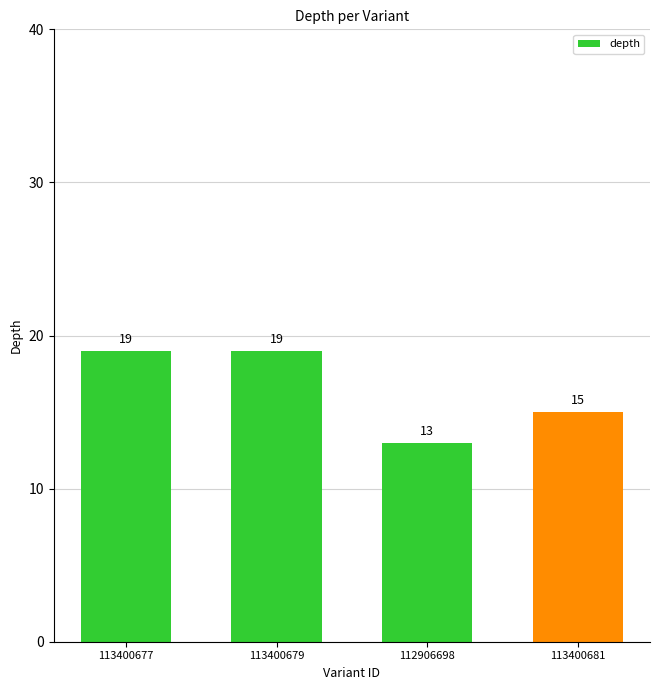

Approximately how many times larger is the value at 113400679 compared to 112906698?

1.5